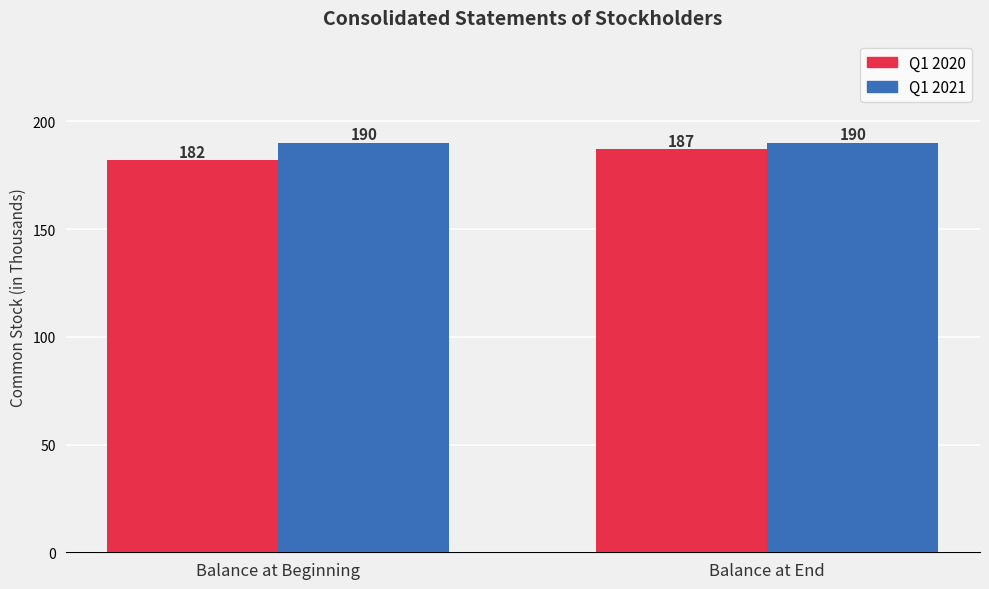

How many bars are there in each group?

2